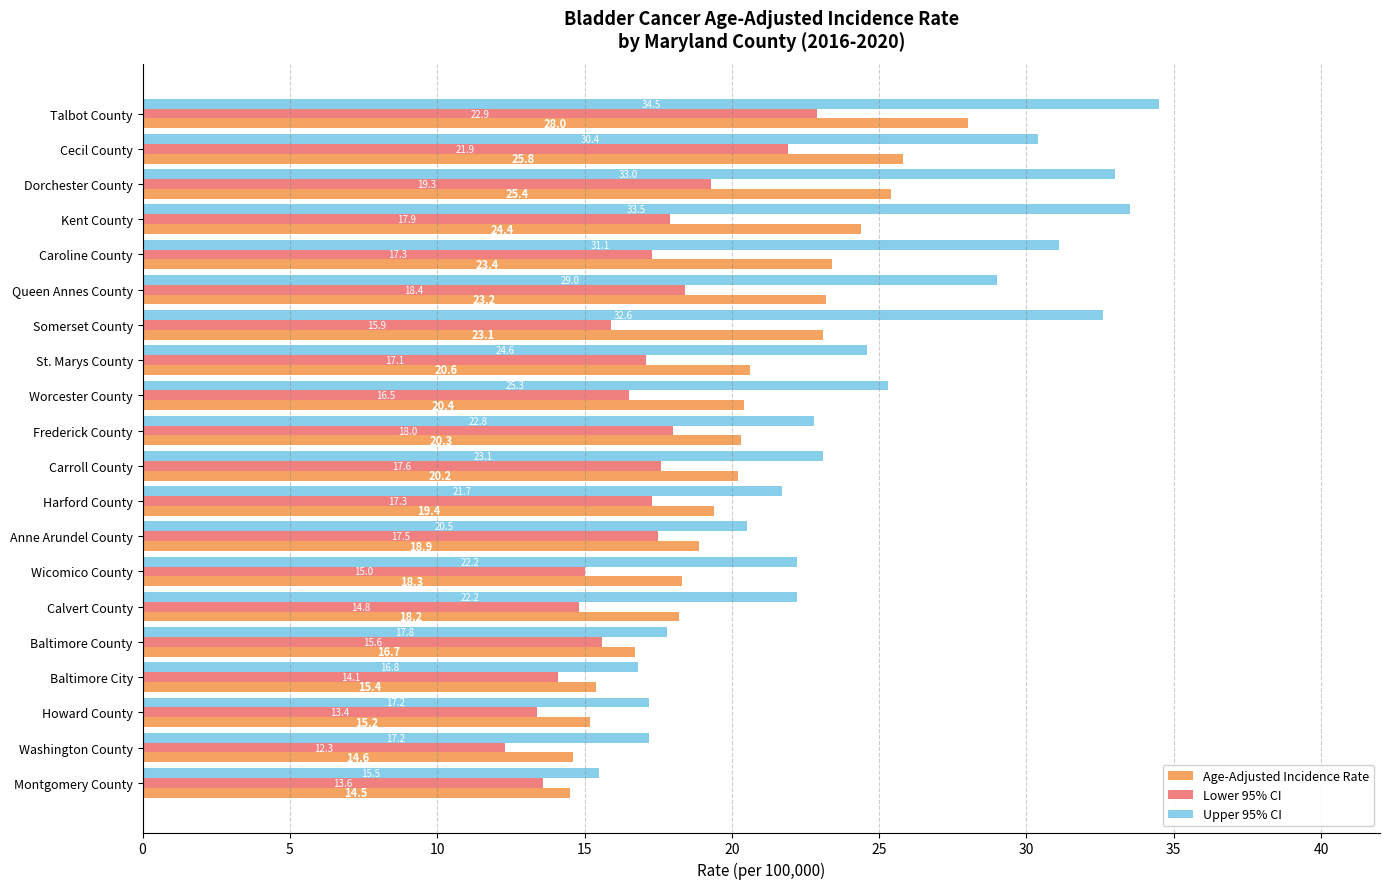

Which category has the lowest value in the Lower 95% CI series?

Washington County